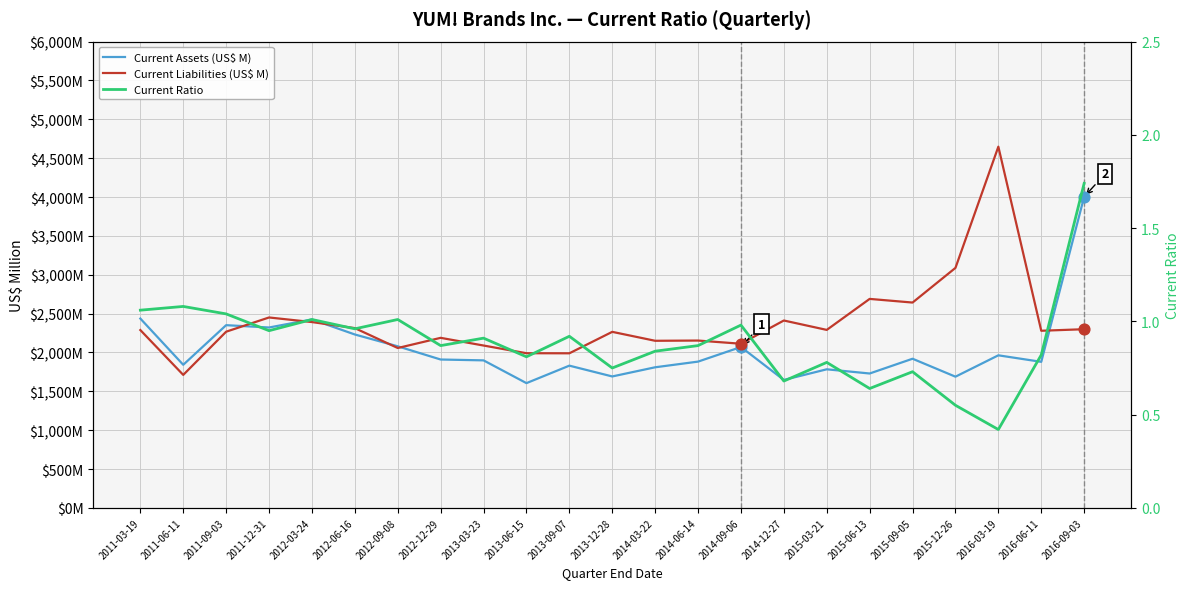

Is the value of Current Ratio at 2015-09-05 greater than the value of Current Assets (US$ M) at 2014-03-22?

No